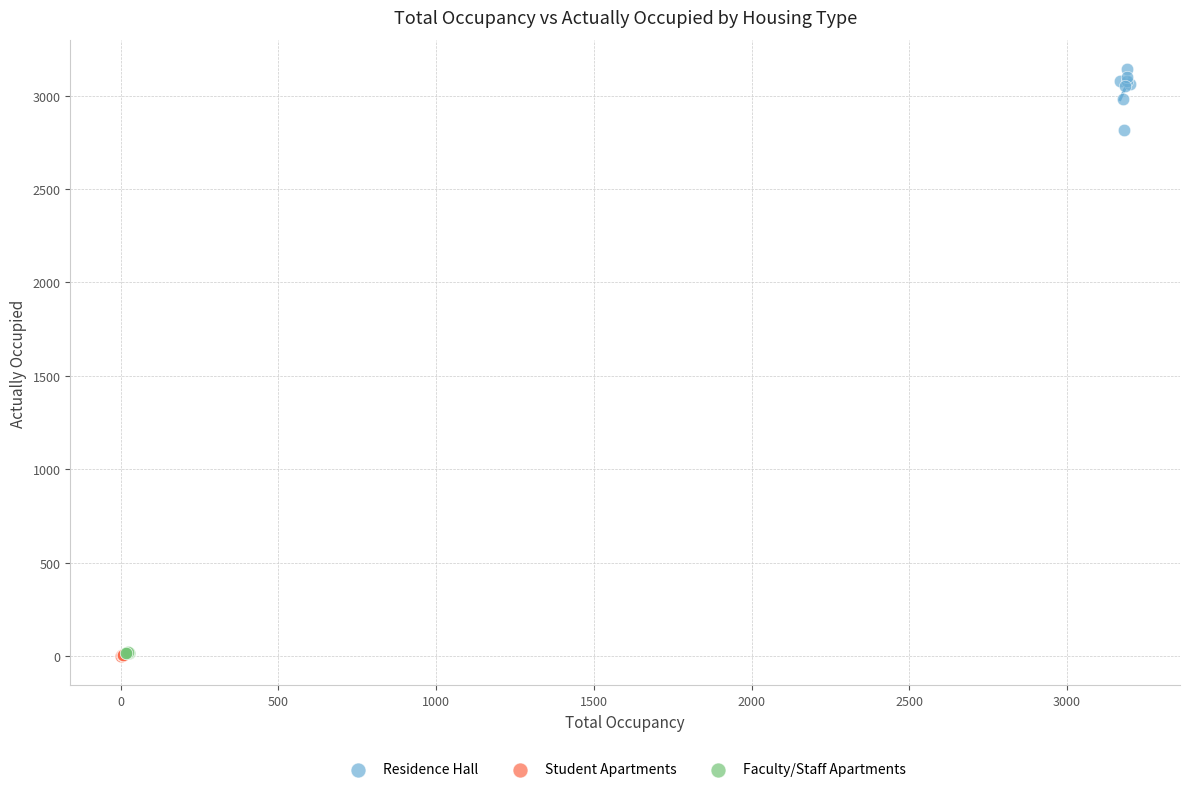

Which series has the largest Y range (max minus min)?

Residence Hall